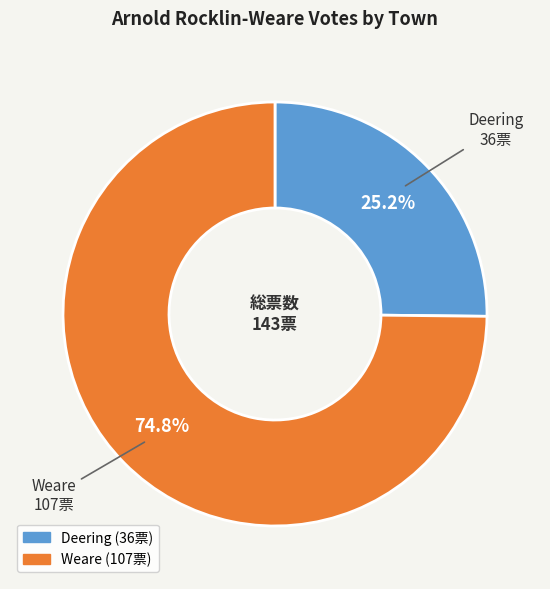

True or false: Deering accounts for 25% of the total.

True